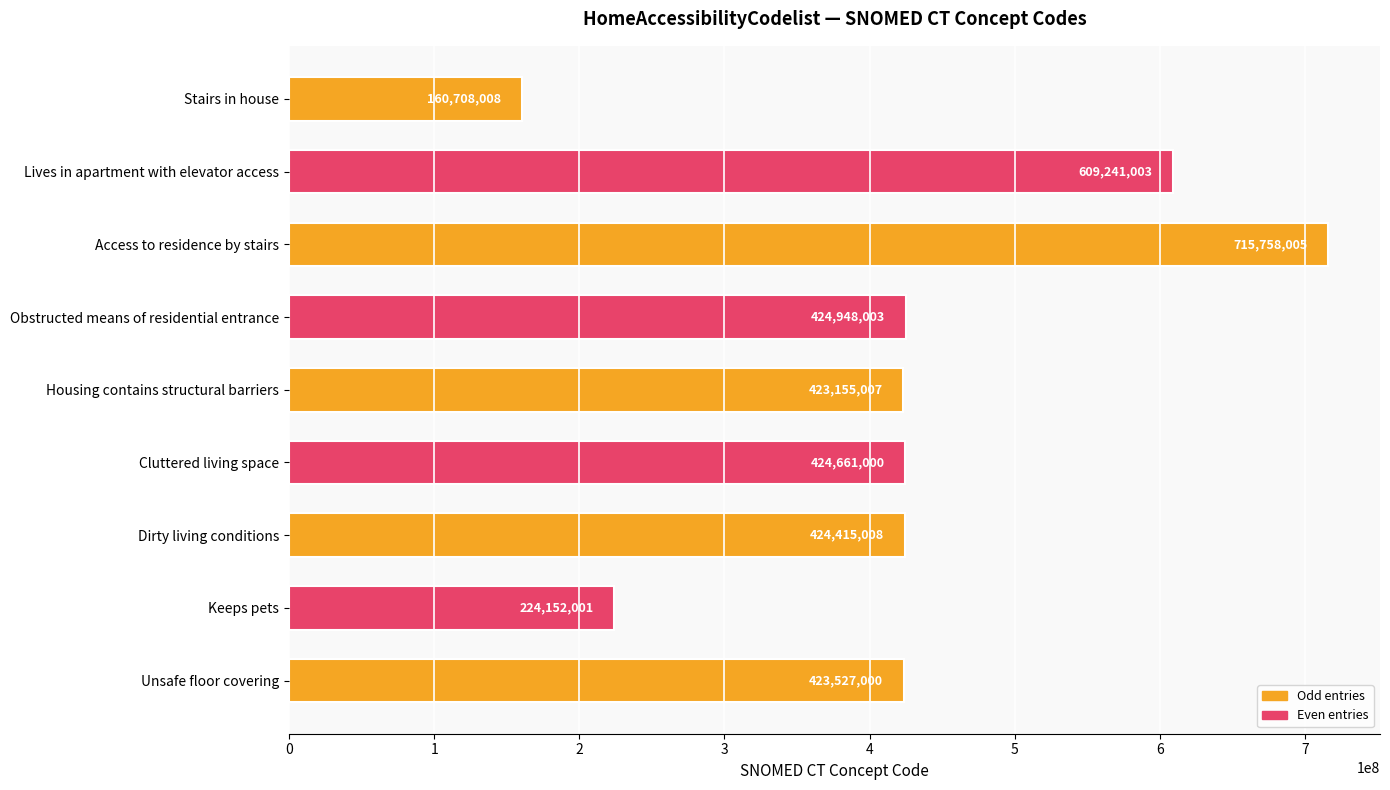

Reading top to bottom, extract all data points from this chart.

160708008	609241003	715758005	424948003	423155007	424661000	424415008	224152001	423527000